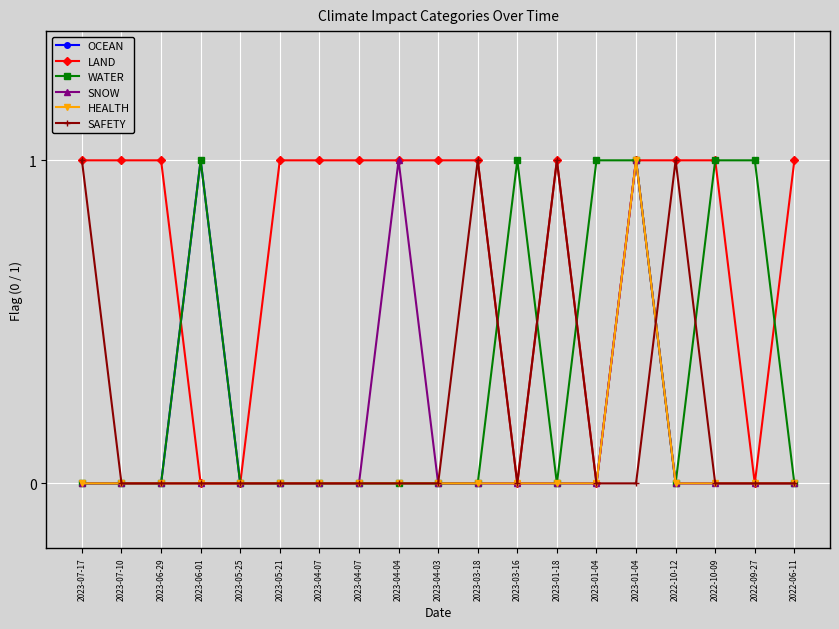

How many categories are shown in the chart?

19